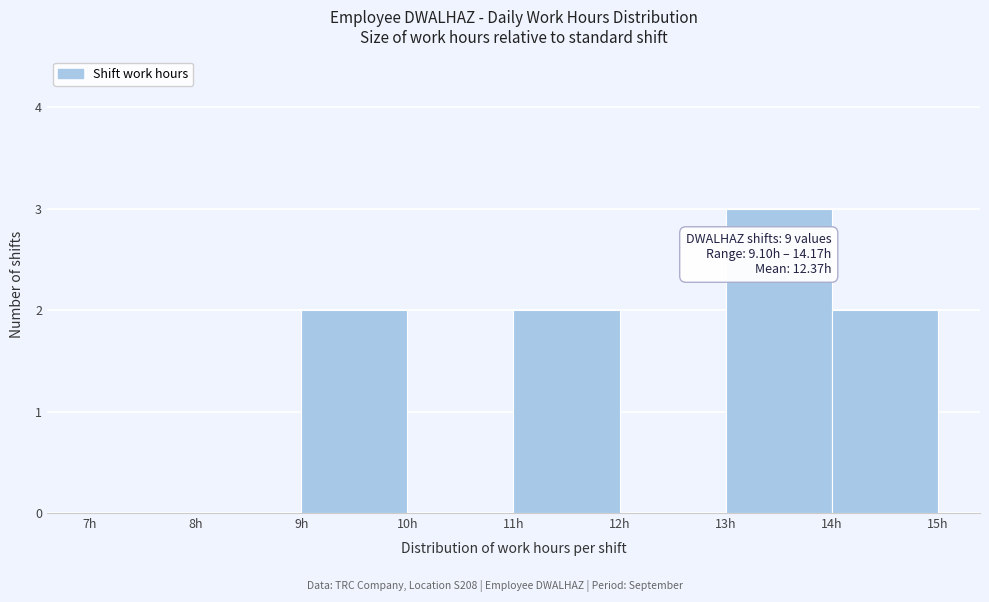

Which range on the x-axis has the tallest bar?

13 to 14